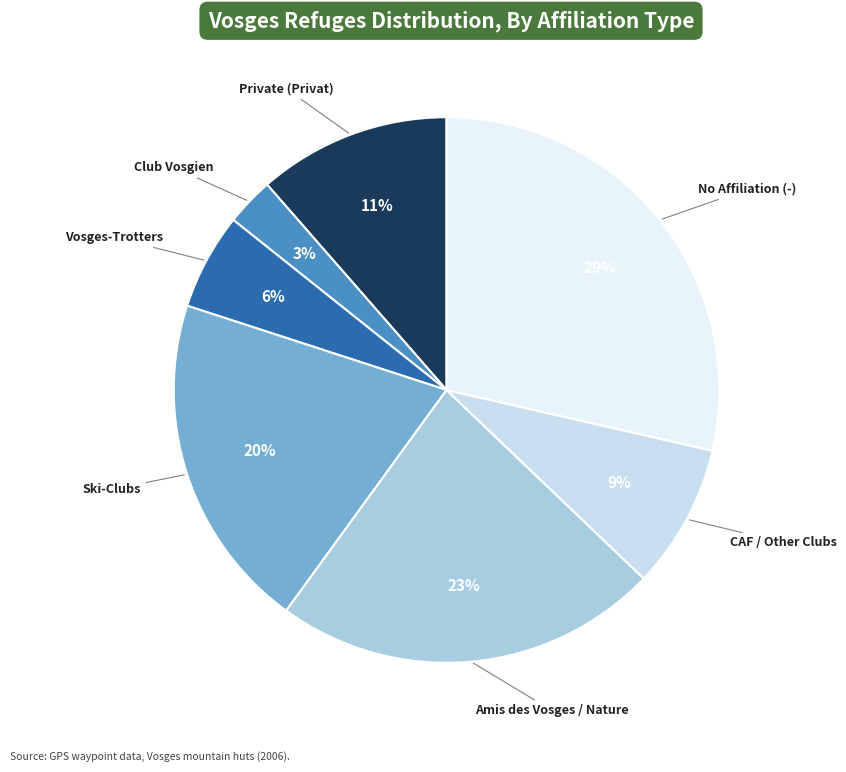

How many slices are in this pie chart?

7